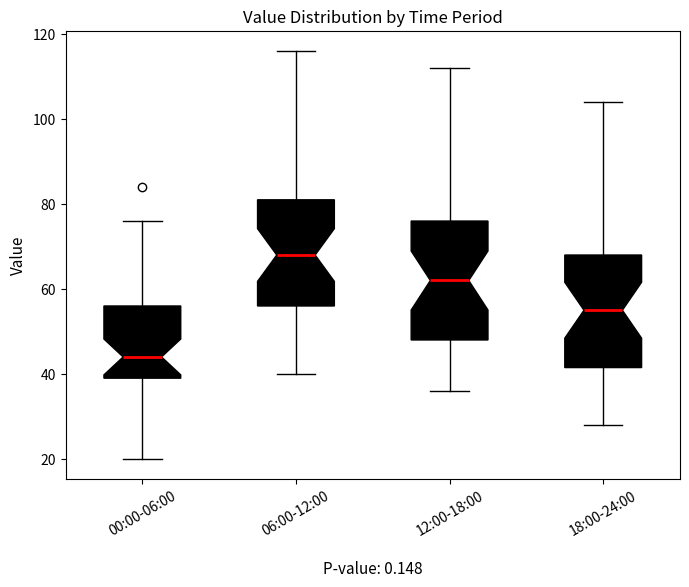

Reading left to right, read every box against the y-axis: the position of its median line, the range the box covers, and the ends of its whiskers. The values are not printed on the chart, so give them approximately, as read against the axis.

00:00-06:00: median 44, box 40 to 56, whiskers 20 to 76
06:00-12:00: median 68, box 56 to 82, whiskers 40 to 116
12:00-18:00: median 62, box 48 to 76, whiskers 36 to 112
18:00-24:00: median 56, box 42 to 68, whiskers 28 to 104